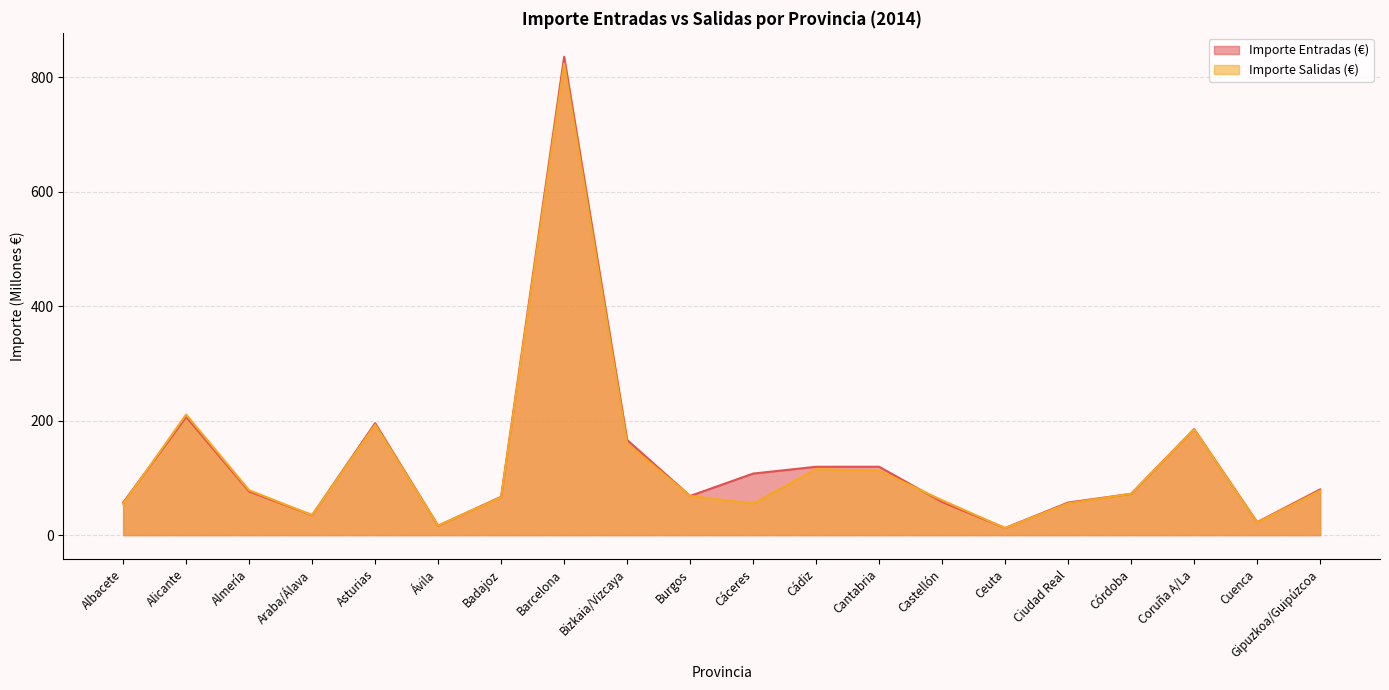

At which label does Importe Entradas (€) reach its peak?

Barcelona